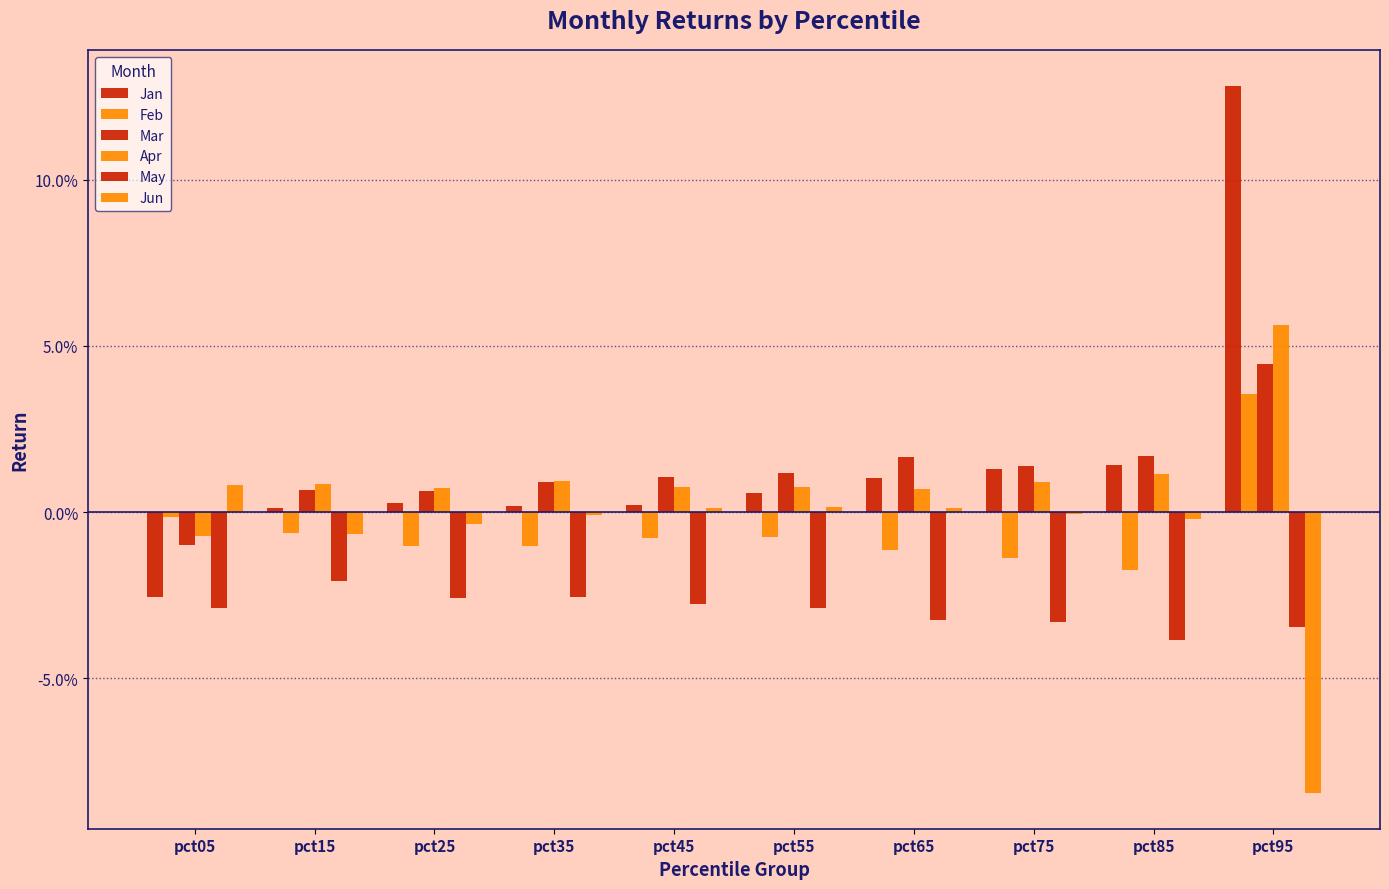

Are the bars horizontal?

No